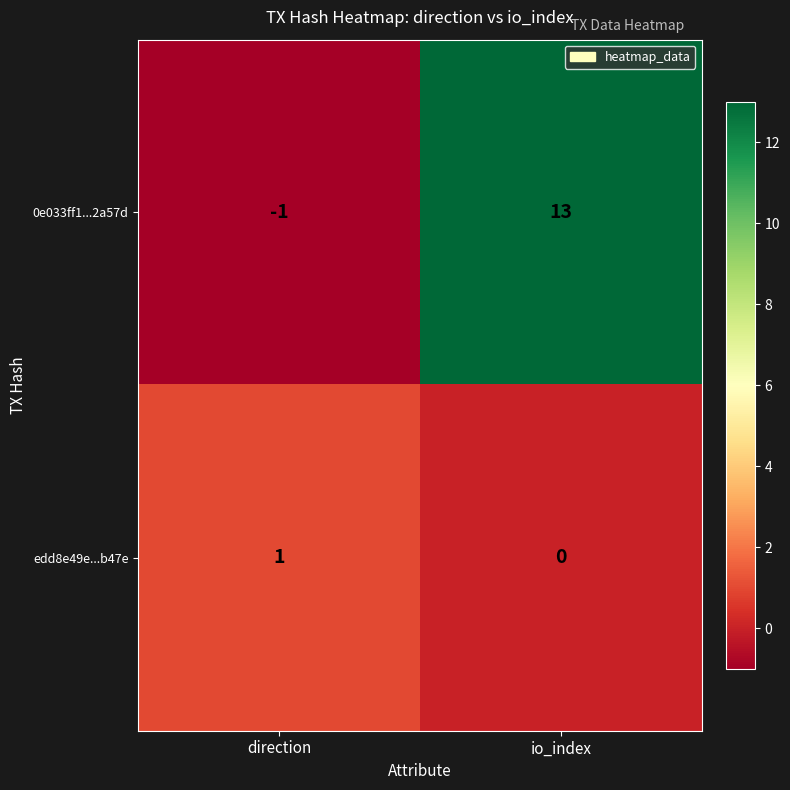

What is the greatest value displayed?

13